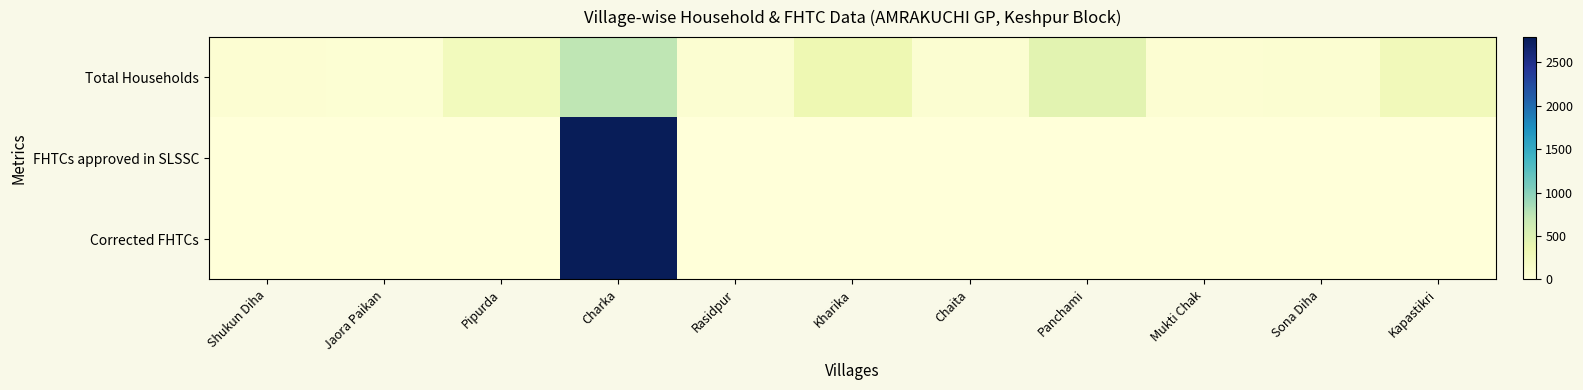

List the series in order of their peak value, lowest first.

Total Households, FHTCs approved in SLSSC, Corrected FHTCs